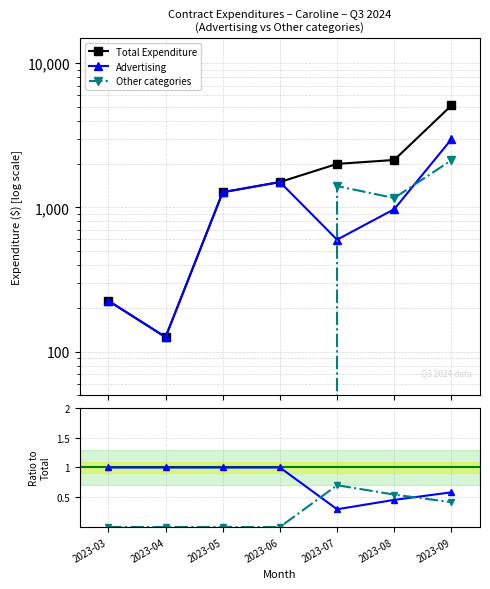

Which category has the lowest value across all series?

2023-03